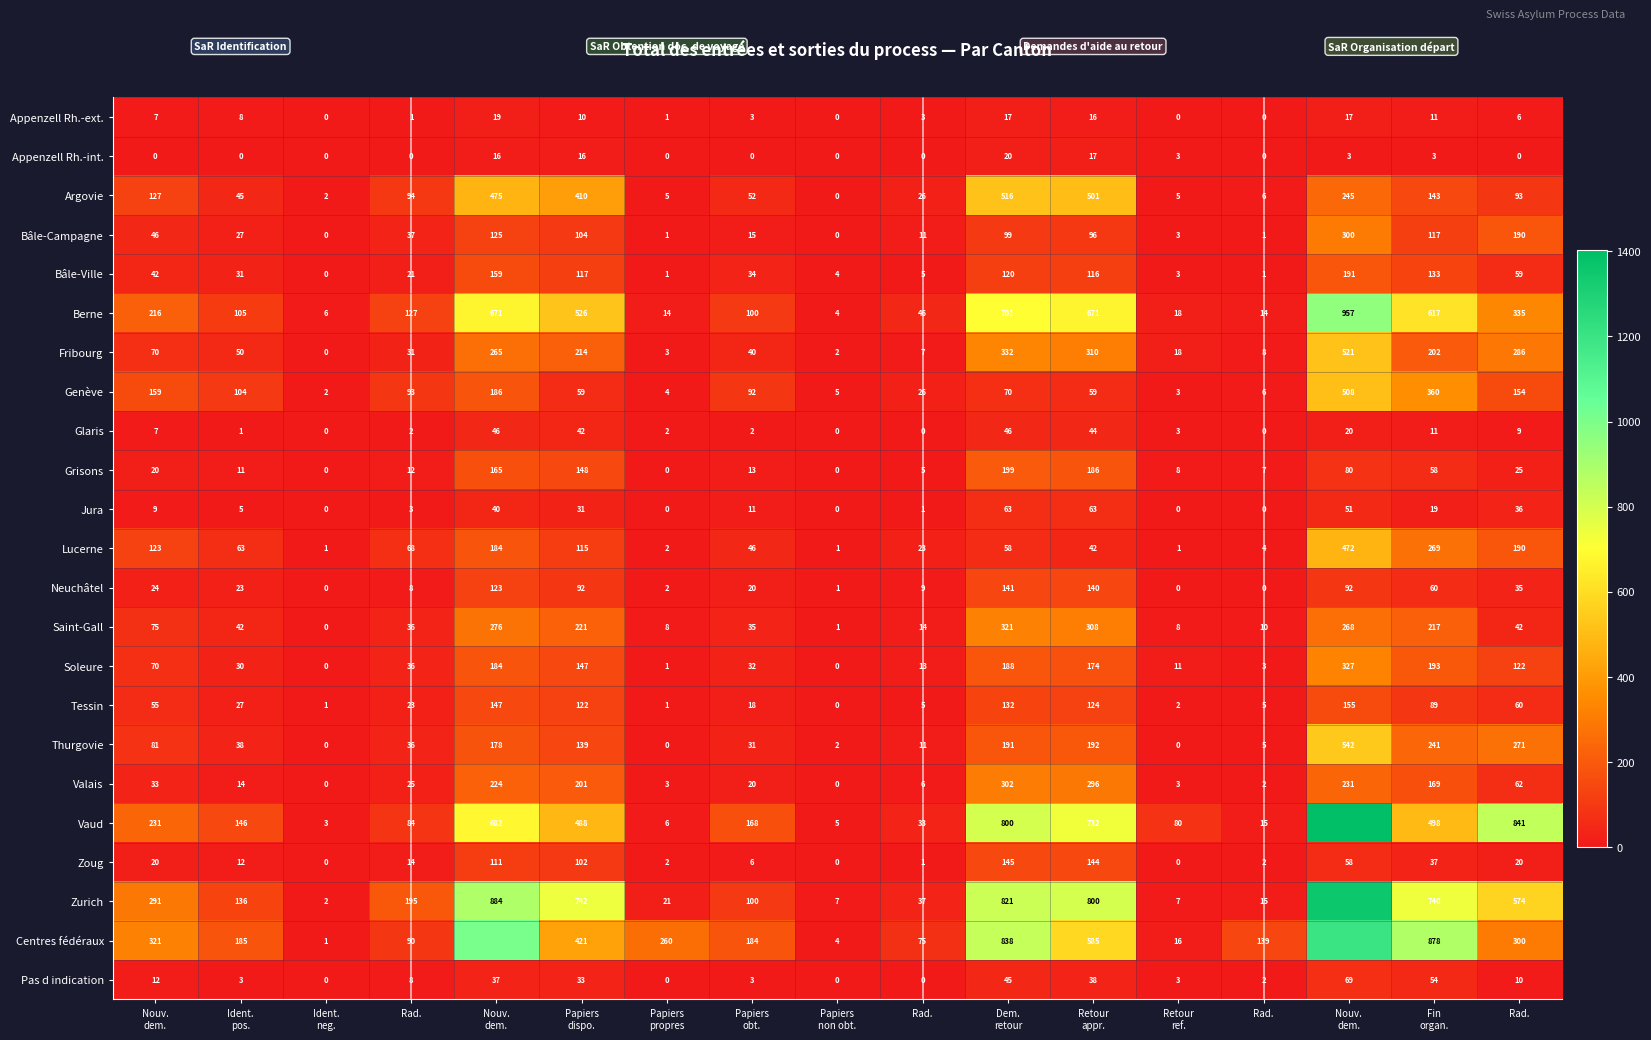

At which label does Tessin reach its minimum?

Papiers non obt.